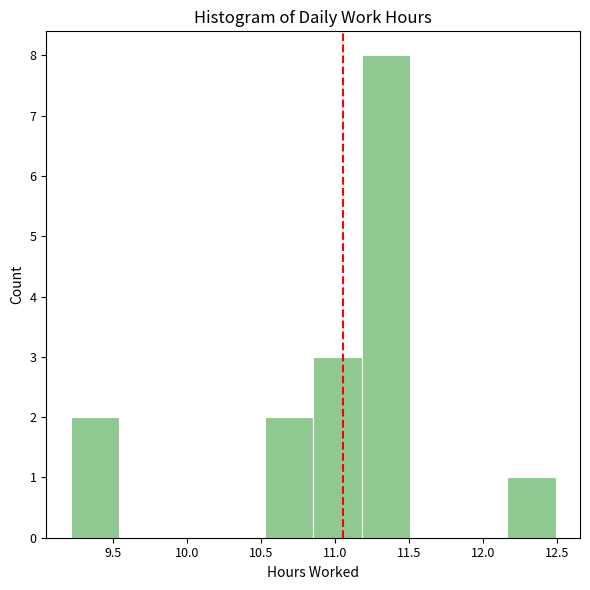

How tall is the bar that spans 12.15 to 12.50 on the x-axis? Neither the bar edges nor the heights are printed on the chart, so give them approximately, as read against the axes.

1